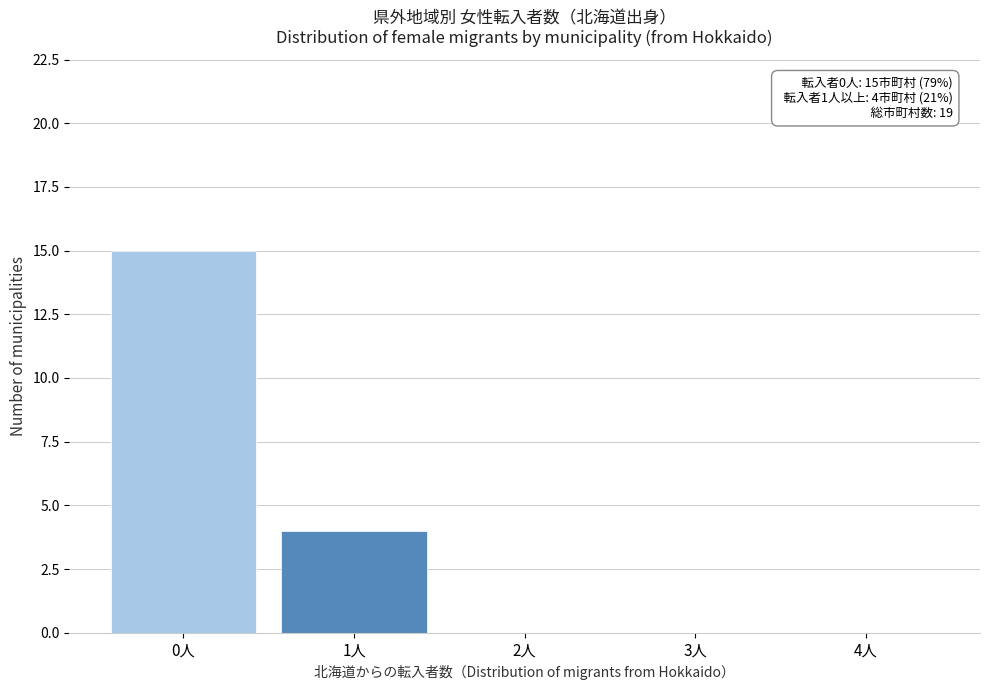

Reading left to right, what are all the values shown in this chart?

0人=15	1人=4	2人=0	3人=0	4人=0